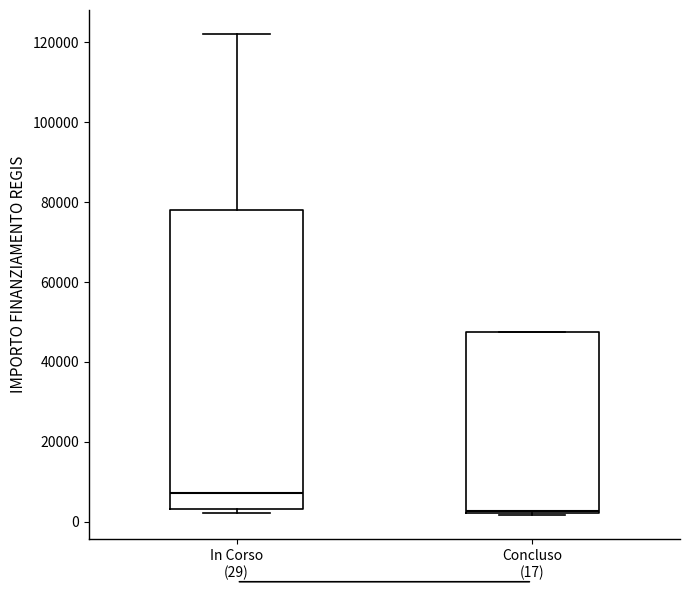

Reading left to right, transcribe this box plot: for each box, give where its median line is, the range the box spans, and where its two whiskers end, as read against the y-axis. The values are not printed on the chart, so give them approximately, as read against the axis.

In Corso (29): median 8000, box 4000 to 78000, whiskers 2000 to 122000
Concluso (17): median 2000, box 2000 to 48000, whiskers 2000 to 48000